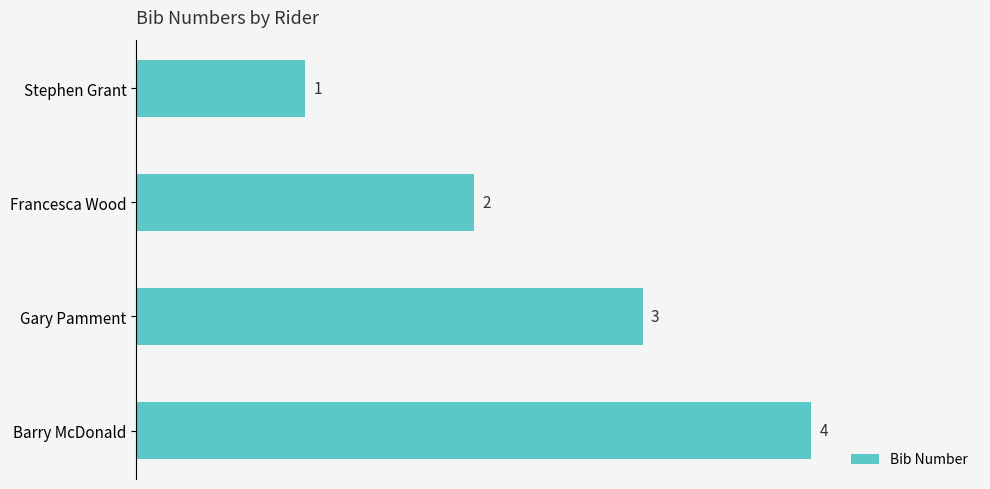

Which has a higher value, Stephen Grant or Barry McDonald?

Barry McDonald